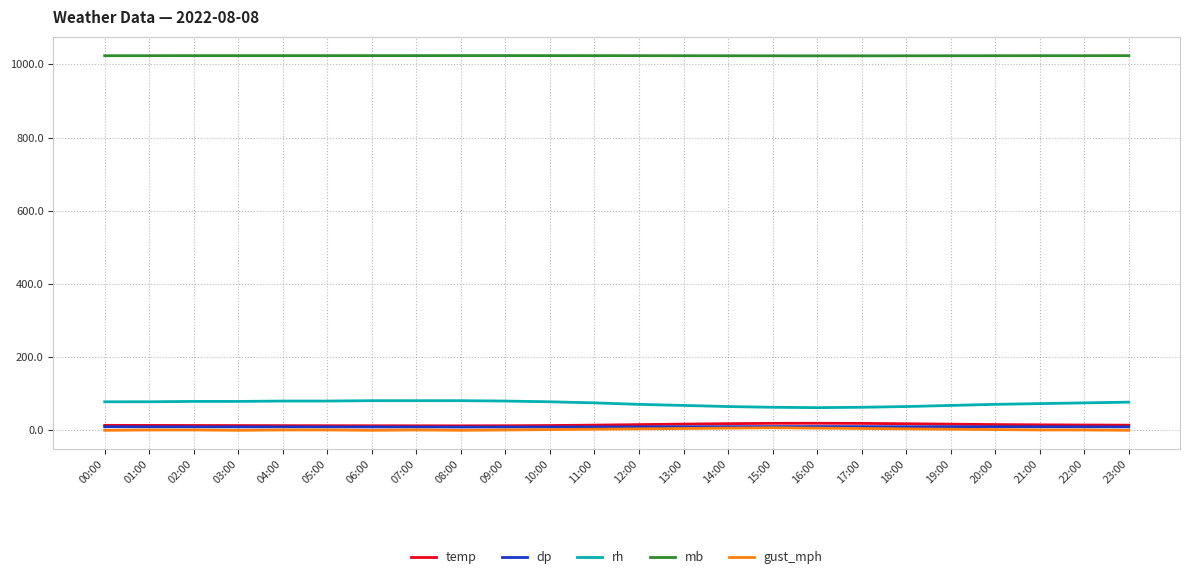

Is it true that rh equals 116.8 at 12:00?

False